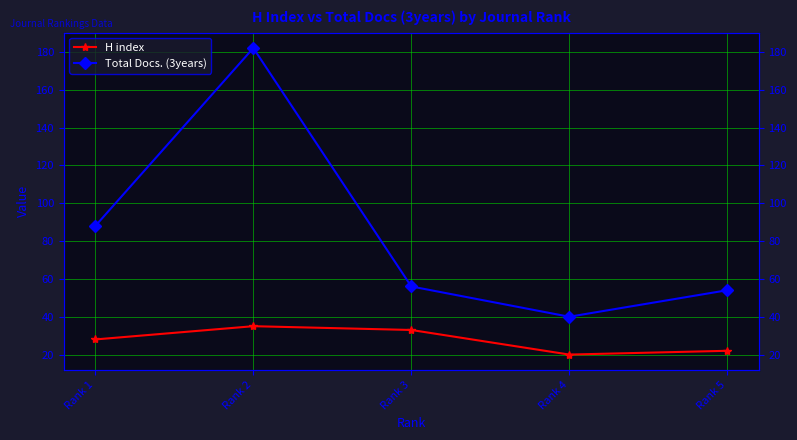

Rank the series at Rank 5 from lowest to highest value.

H index, Total Docs. (3years)